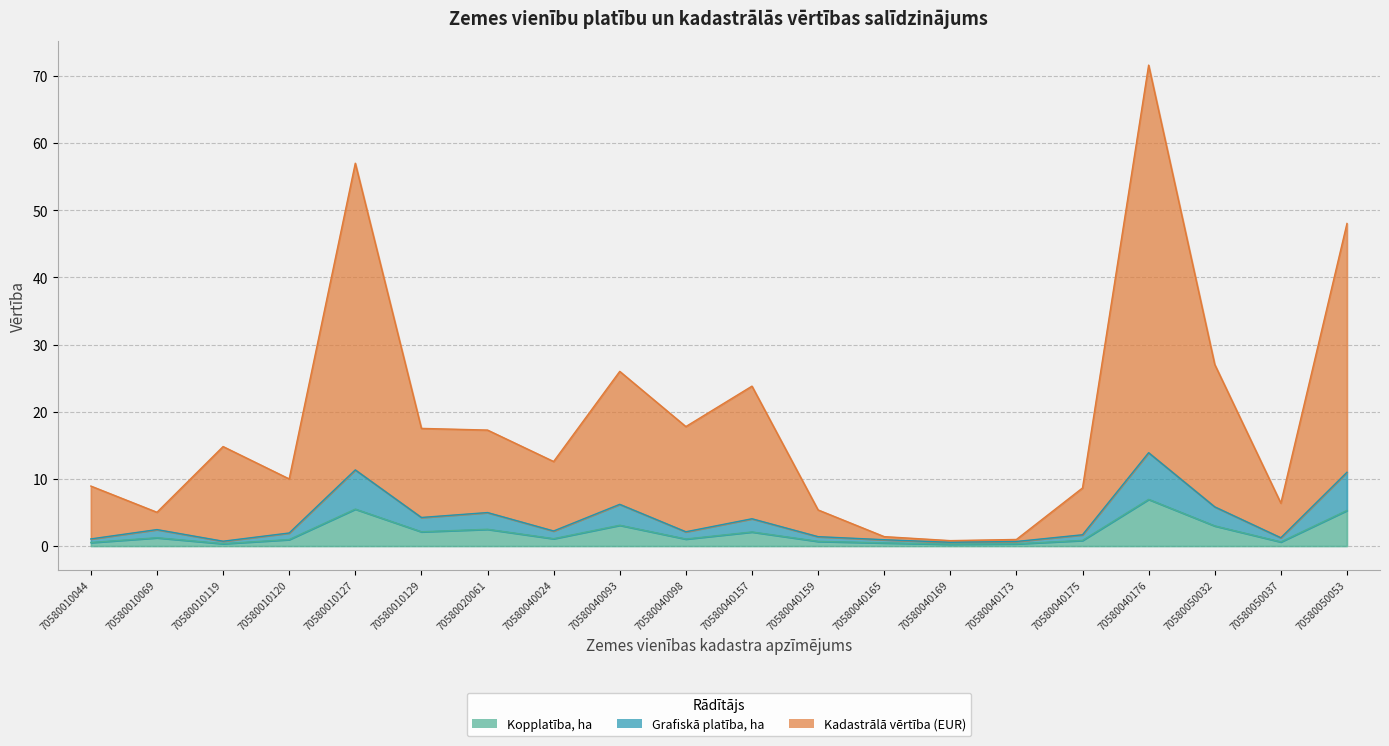

Reading left to right, extract all data points from this chart.

Kopplatība, ha: 70580010044=0.5	70580010069=1.2	70580010119=0.4	70580010120=1.0	70580010127=5.5	70580010129=2.1	70580020061=2.5	70580040024=1.1	70580040093=3.1	70580040098=1.1	70580040157=2.1	70580040159=0.7	70580040165=0.5	70580040169=0.3	70580040173=0.3	70580040175=0.8	70580040176=7.0	70580050032=3.0	70580050037=0.6	70580050053=5.3
Grafiskā platība, ha: 70580010044=1.1	70580010069=2.5	70580010119=0.7	70580010120=1.9	70580010127=11.3	70580010129=4.3	70580020061=5.0	70580040024=2.2	70580040093=6.2	70580040098=2.1	70580040157=4.1	70580040159=1.4	70580040165=0.9	70580040169=0.6	70580040173=0.7	70580040175=1.7	70580040176=13.9	70580050032=5.8	70580050037=1.2	70580050053=11.0
Kadastrālā vērtība (EUR): 70580010044=8.9	70580010069=5.0	70580010119=14.8	70580010120=10.0	70580010127=57.0	70580010129=17.5	70580020061=17.3	70580040024=12.6	70580040093=26.0	70580040098=17.8	70580040157=23.8	70580040159=5.4	70580040165=1.4	70580040169=0.8	70580040173=1.0	70580040175=8.7	70580040176=71.6	70580050032=27.0	70580050037=6.4	70580050053=48.0